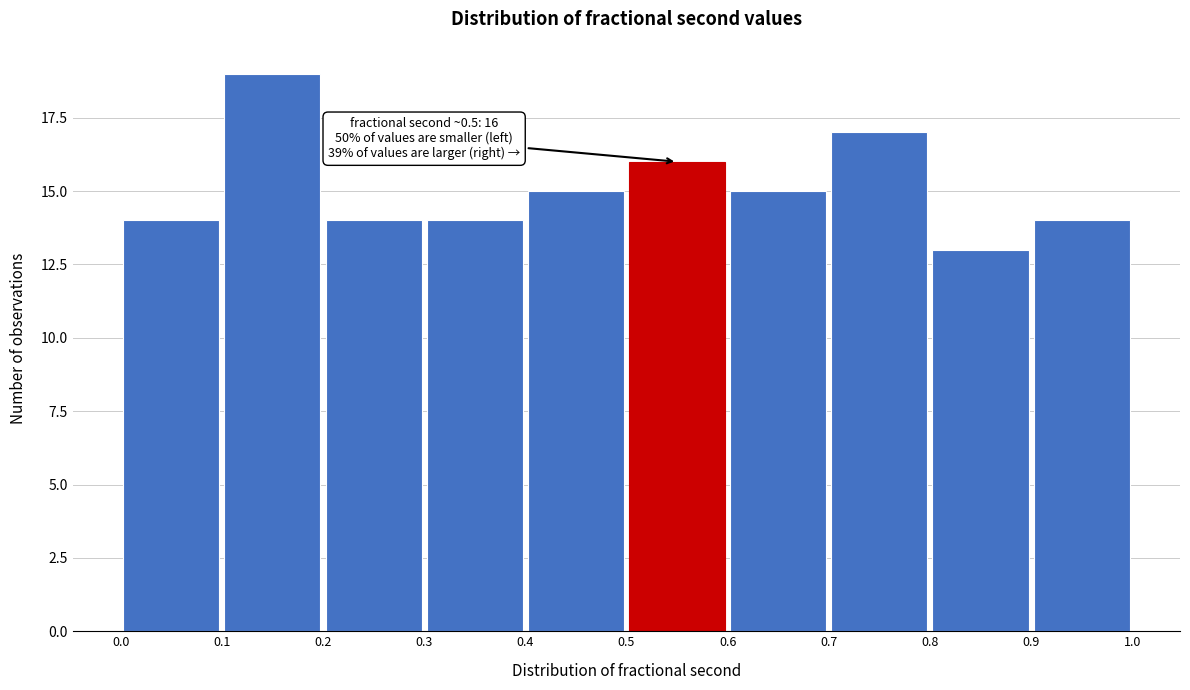

Which range on the x-axis has the tallest bar?

0.1 to 0.2